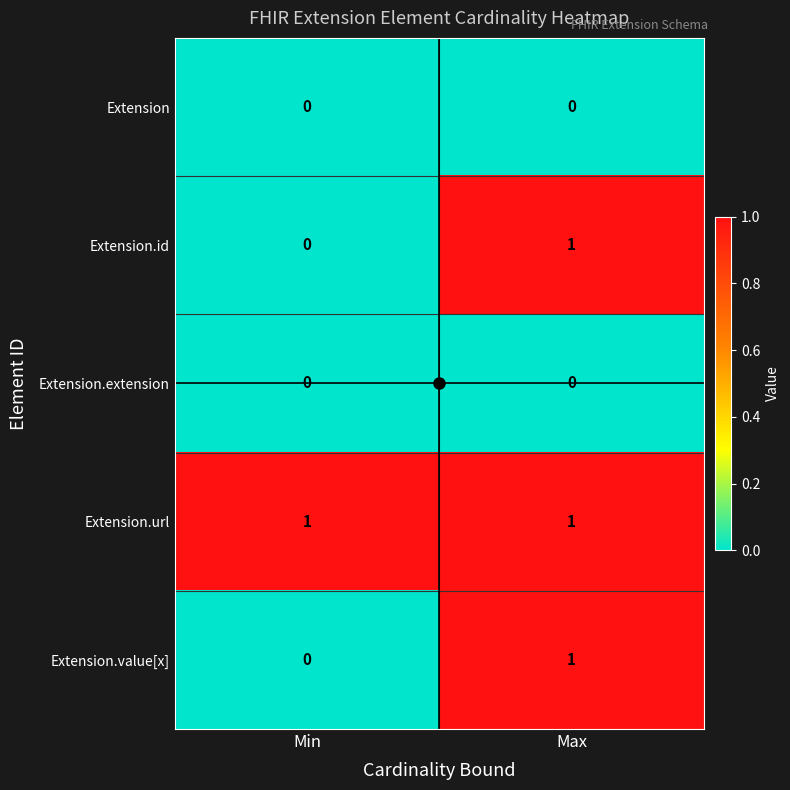

The Extension series shows 0 at Max. True or false?

True